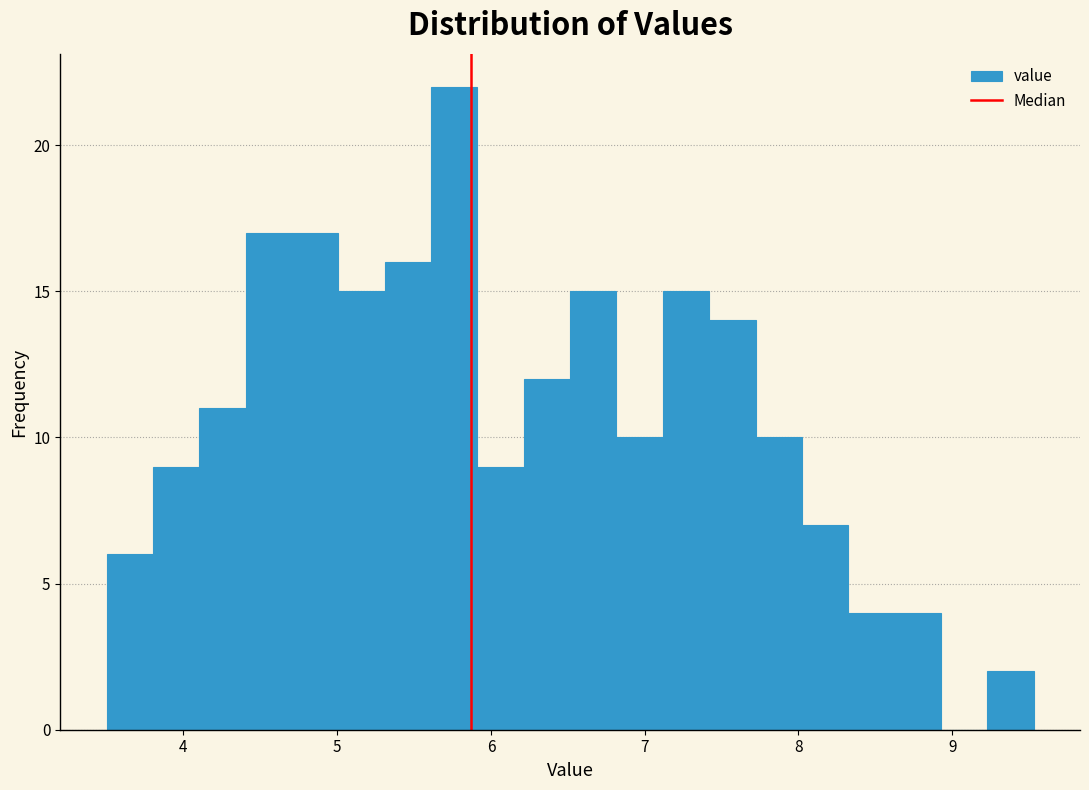

Around what value on the x-axis is the tallest bar? Give the approximate position of its centre, as read against the axis.

5.8